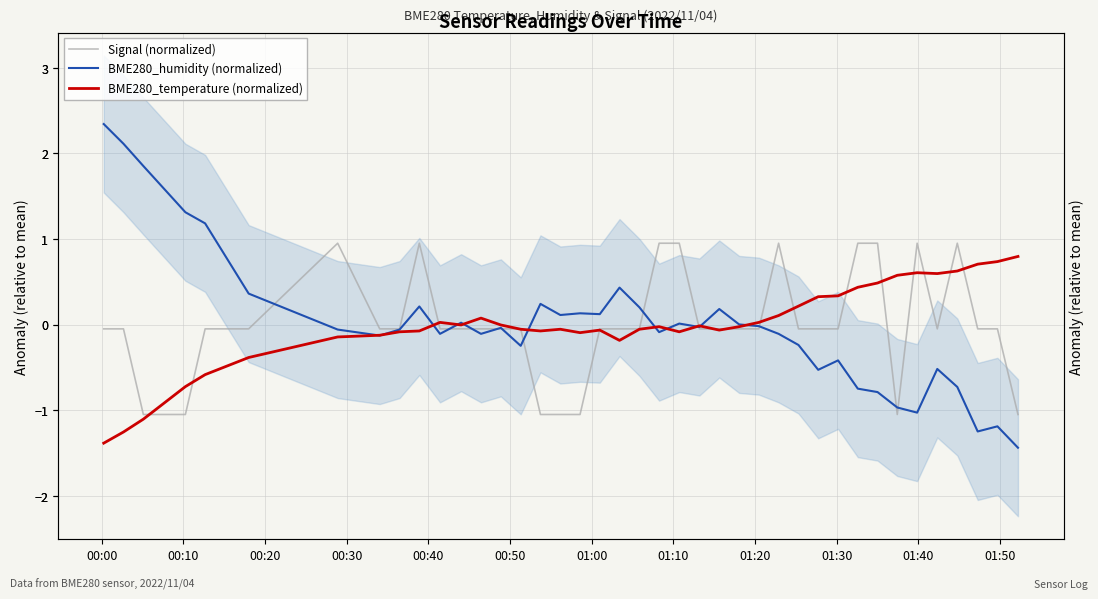

How many data points in BME280_humidity (normalized) are above 0?

17